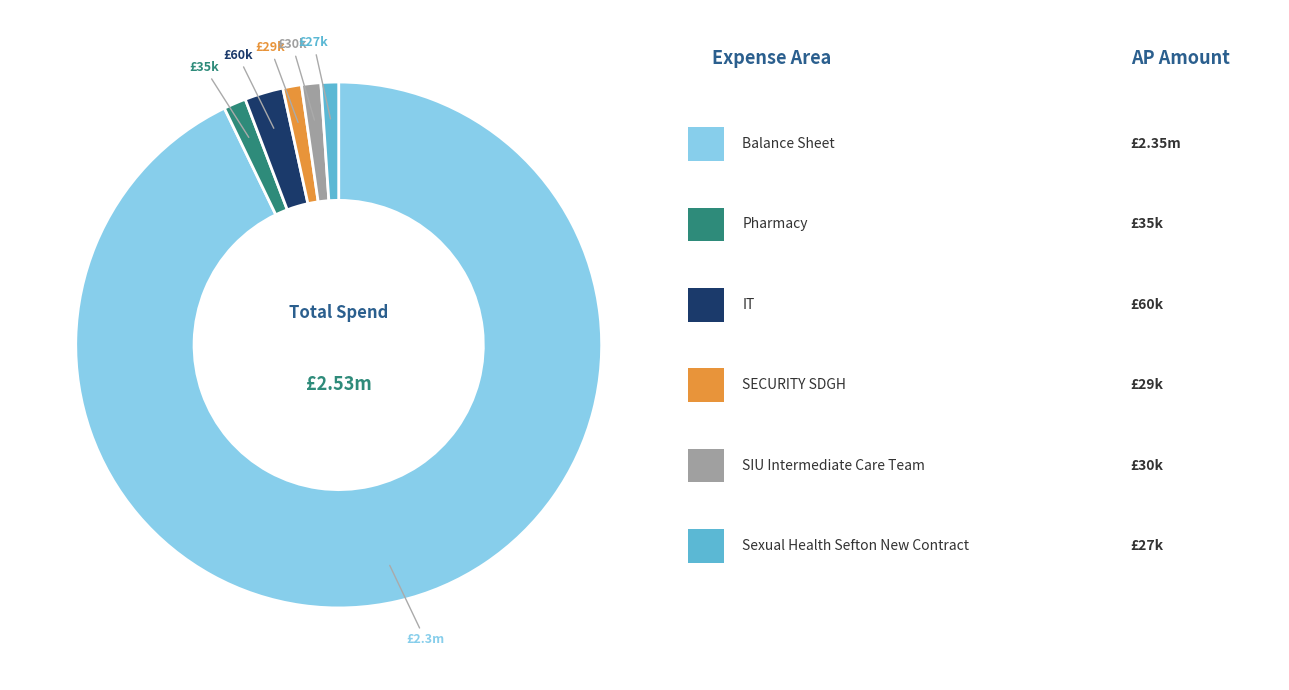

Does any single category account for the majority?

Yes